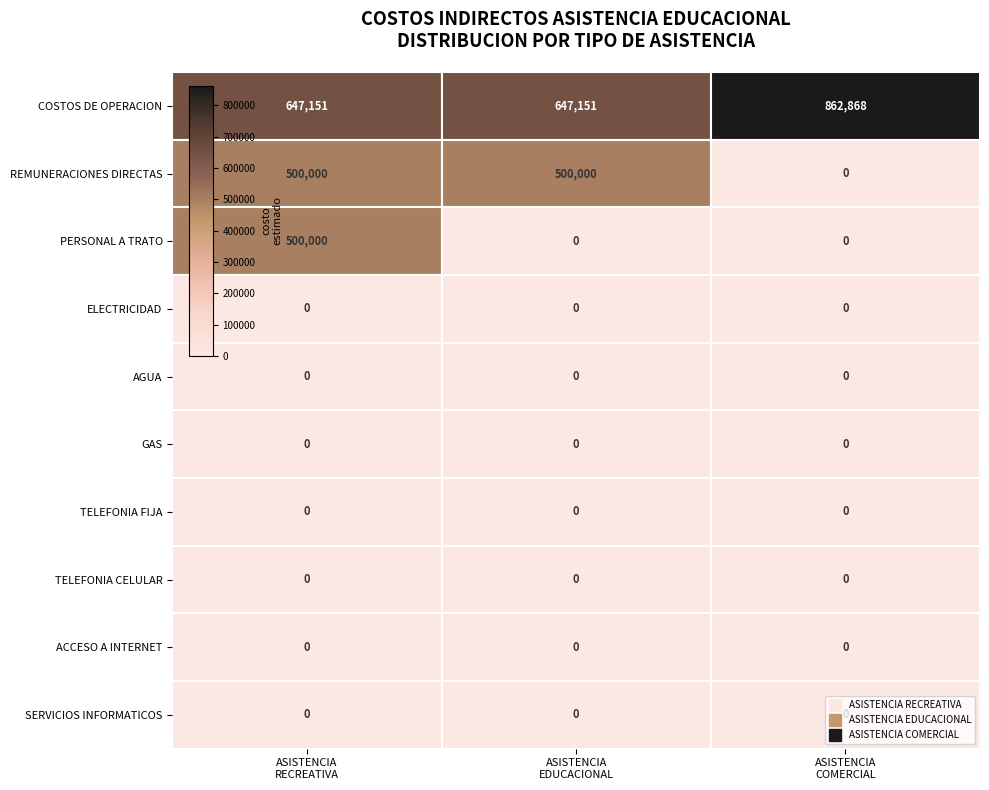

What is the minimum value for COSTOS DE OPERACION?

647151